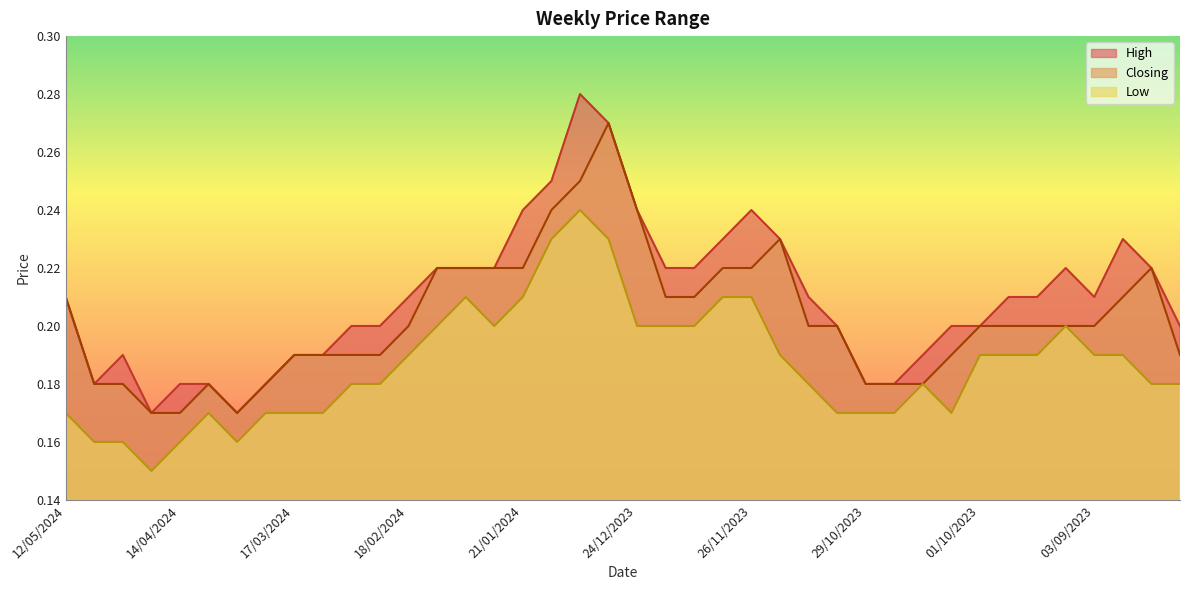

How many lines are shown in the chart?

3